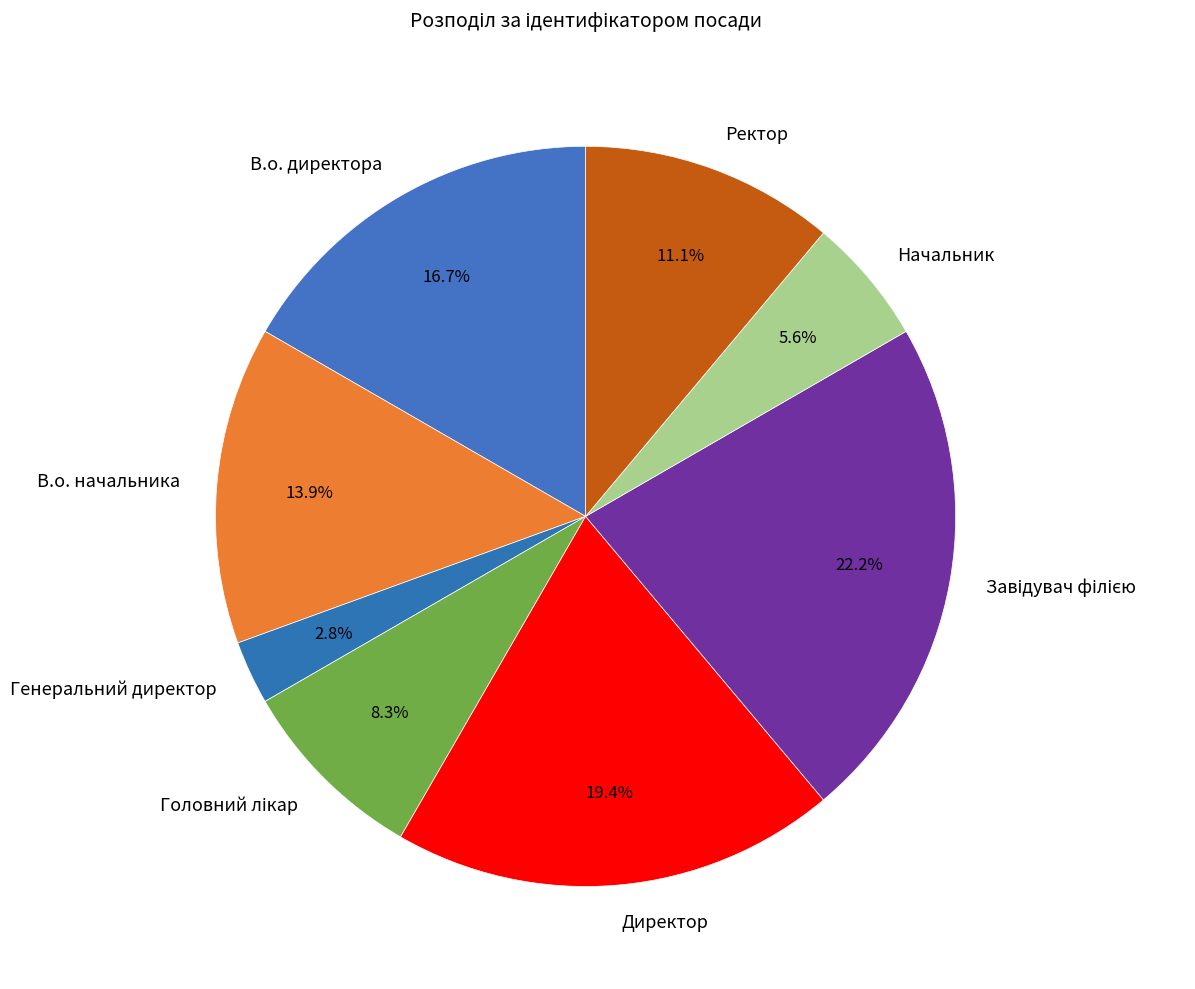

Is there a majority slice in this chart?

No